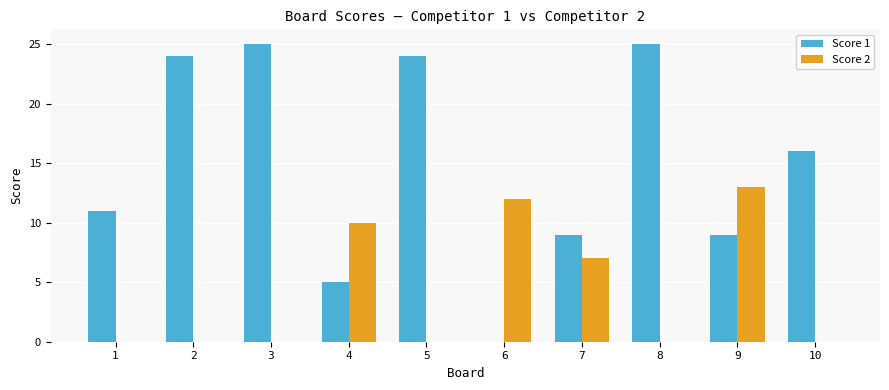

What is the greatest value displayed?

25